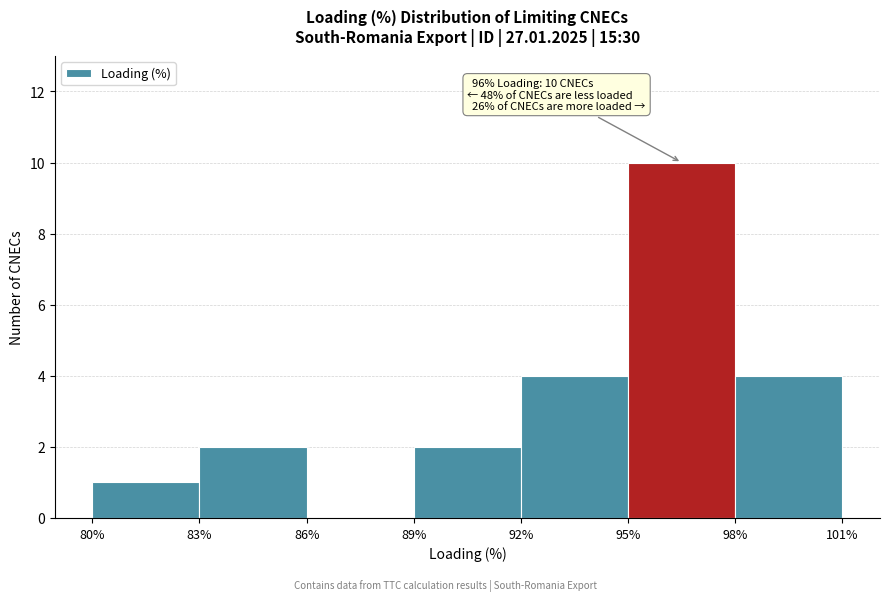

Which range on the x-axis has the tallest bar?

95% to 98%